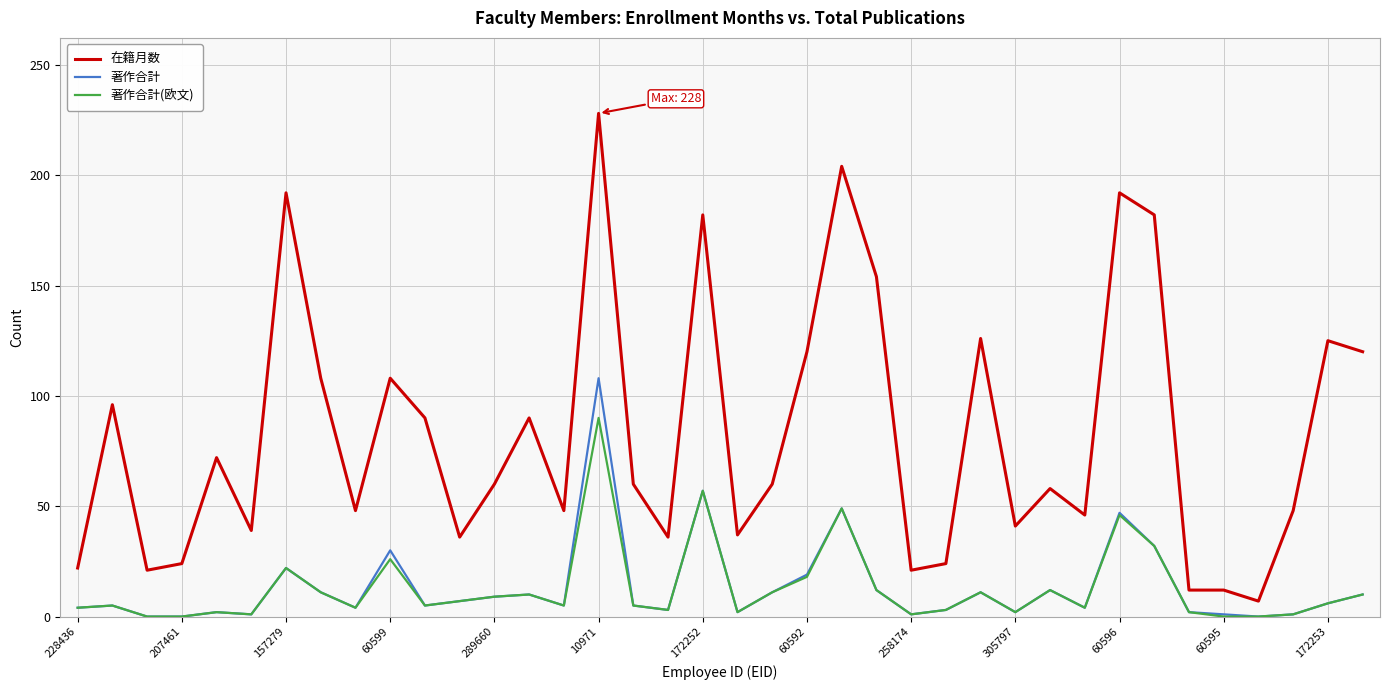

Which series has the widest spread of values?

在籍月数